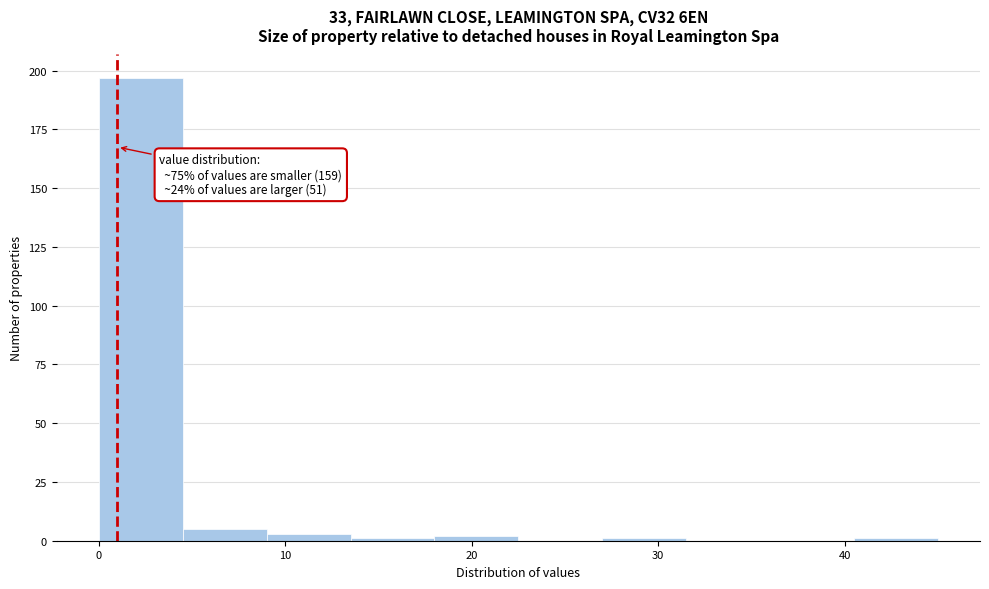

Over which range of the x-axis is the bar tallest?

0.0 to 4.5